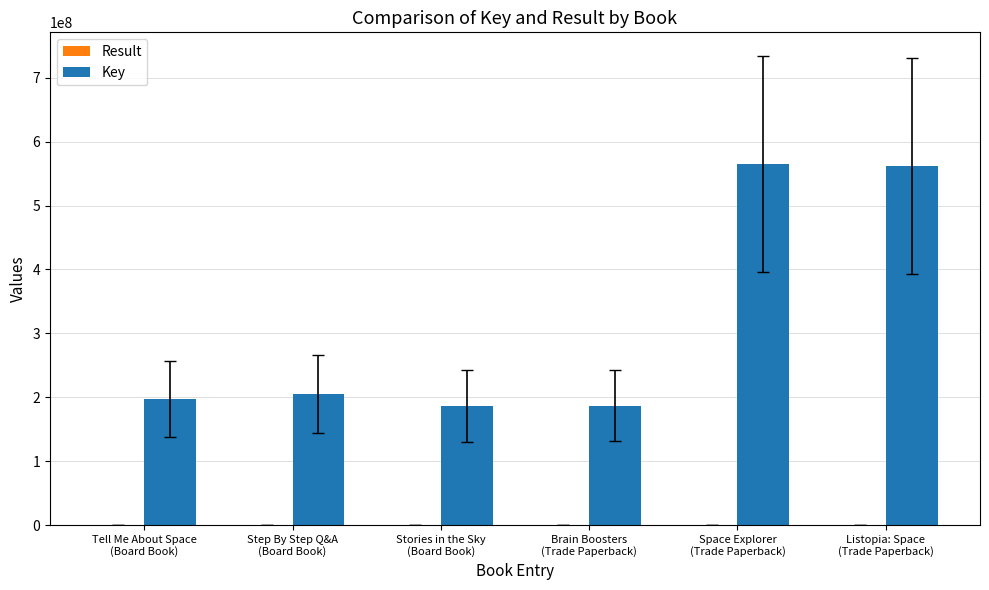

How many groups of bars are there?

6